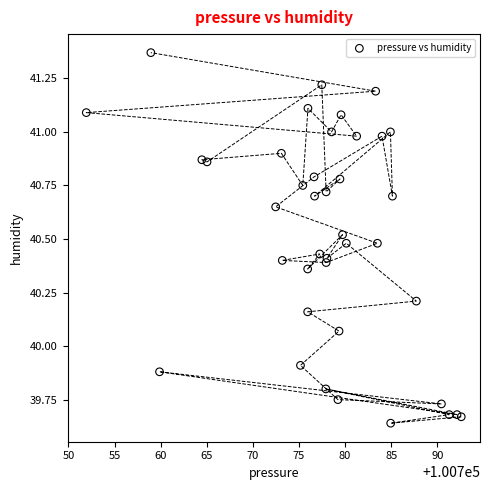

What is the range of Y values (max minus min)?

1.7